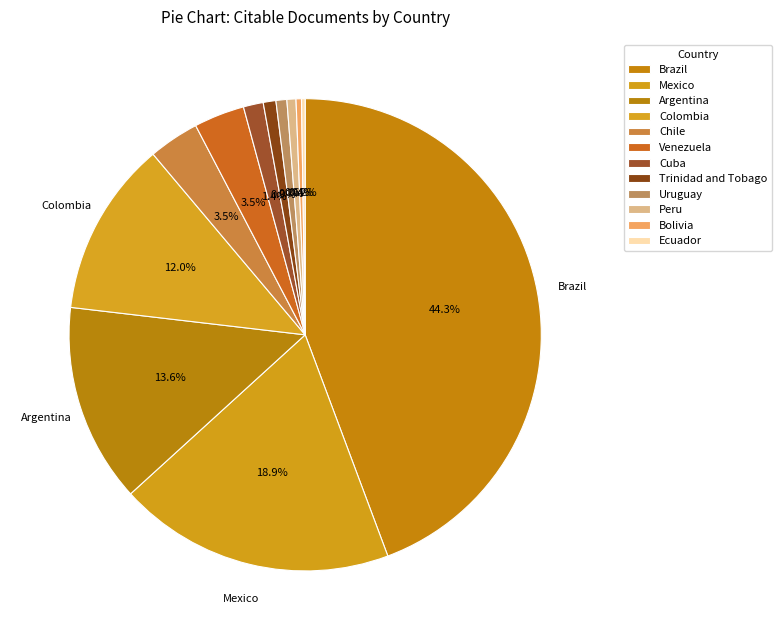

Is it true that Chile is 13% of the pie?

False